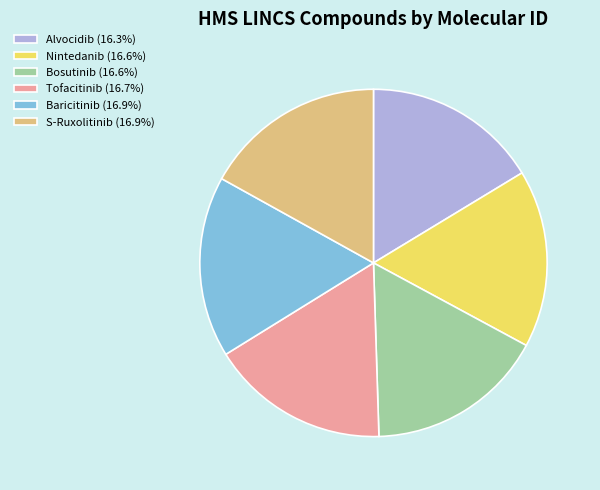

Is there any slice that represents more than half of the pie?

No